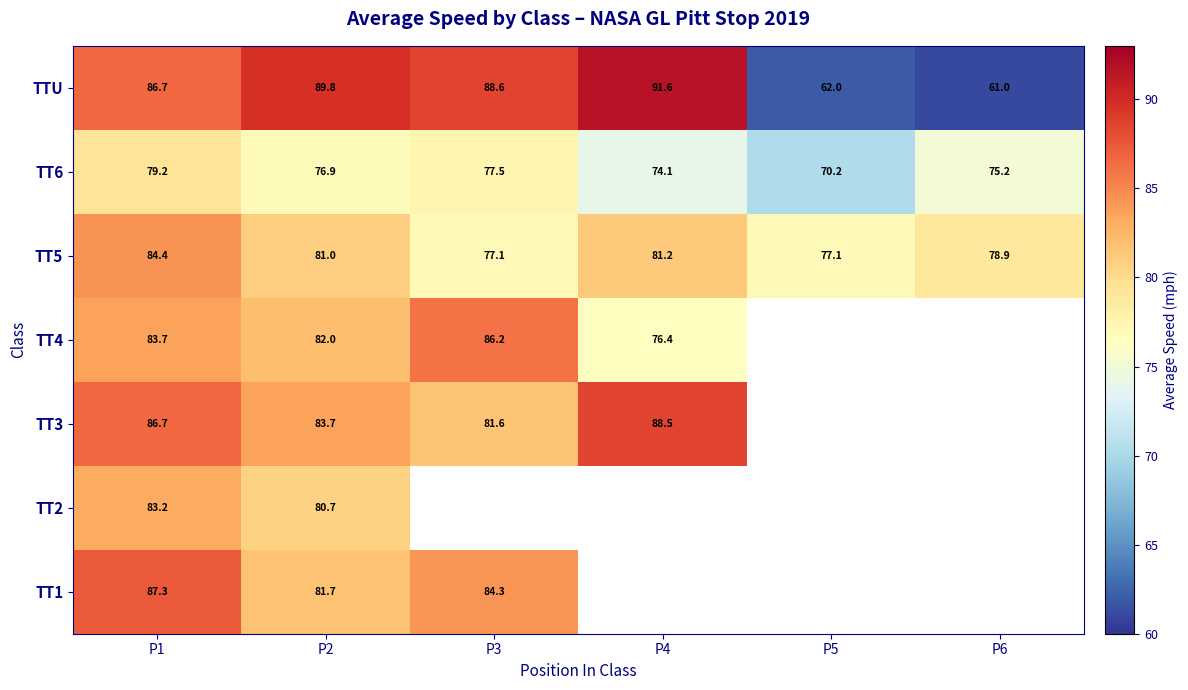

How many values in the TTU series exceed 88?

3